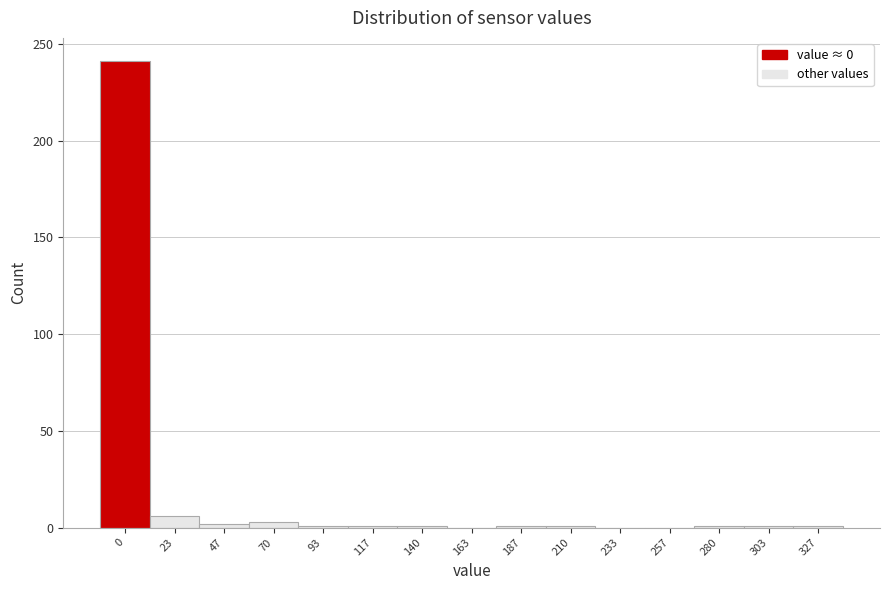

What is the sum of all values?

260